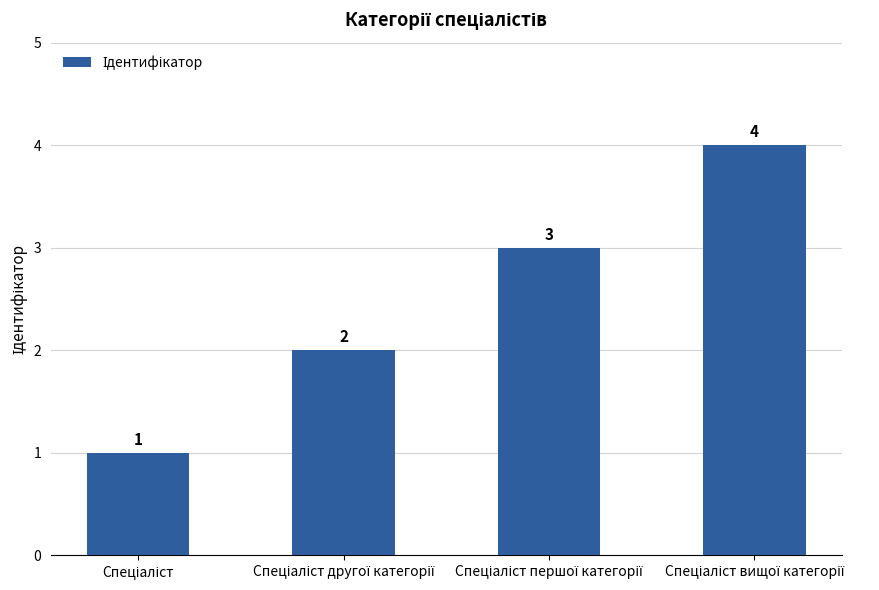

What is the value of the 1st bar from the left?

1